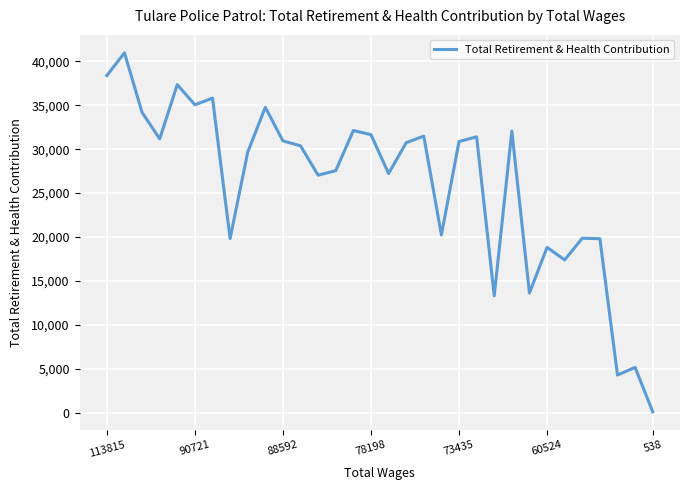

What is the maximum value shown in the chart?

40951